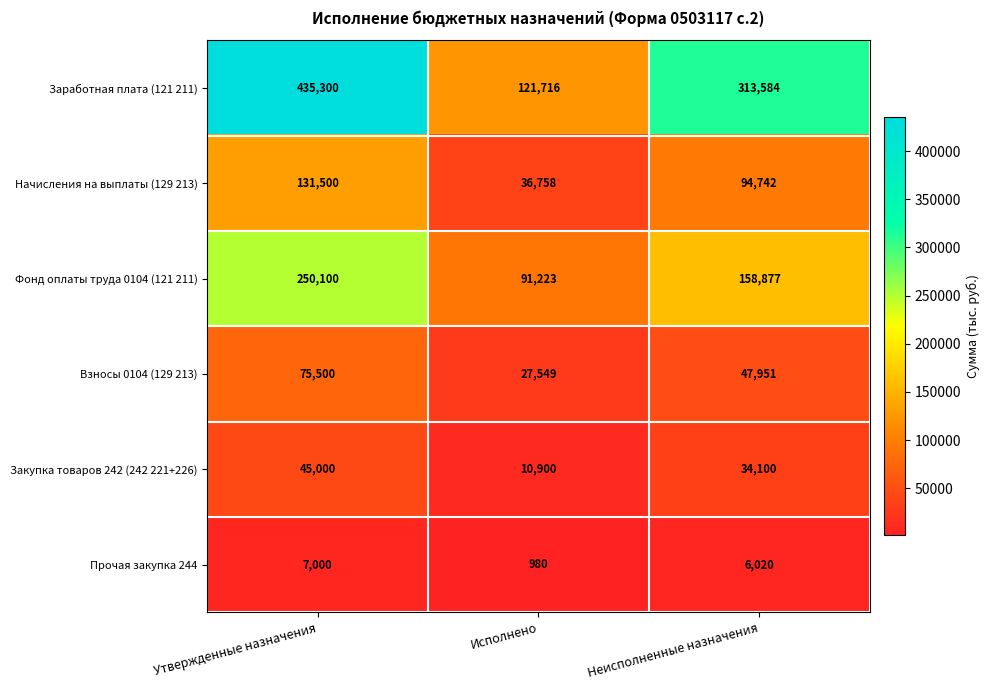

What is the spread (max minus min) of values at Исполнено?

120736